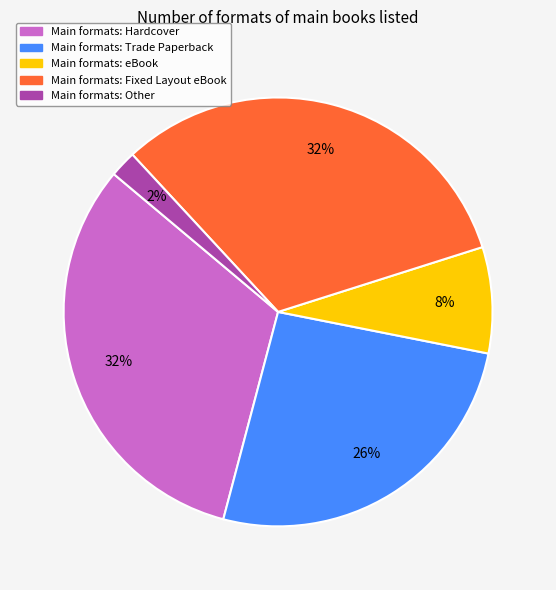

Does any single category account for the majority?

No